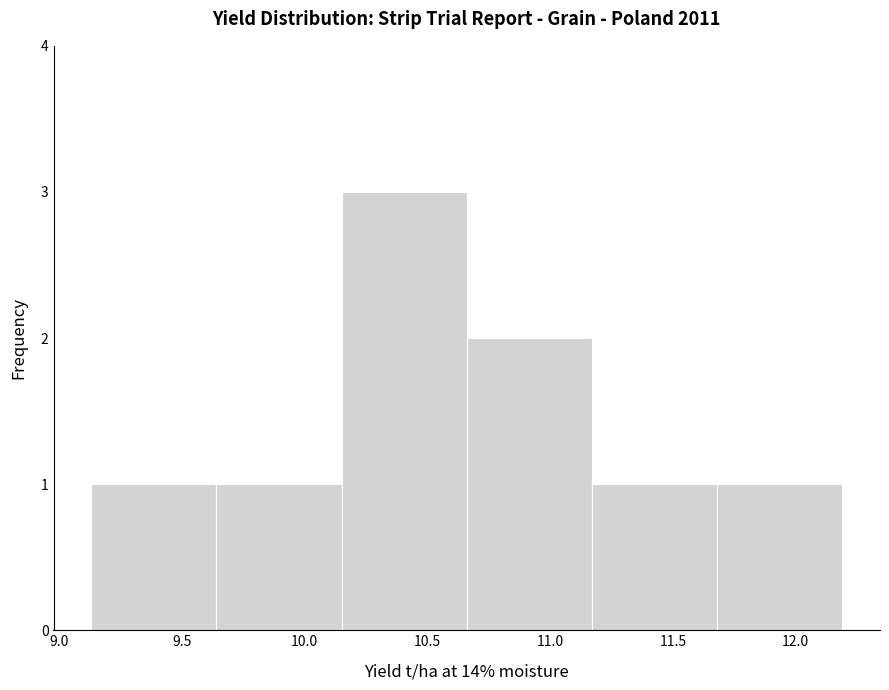

Over which range of the x-axis is the bar tallest?

10.15 to 10.66